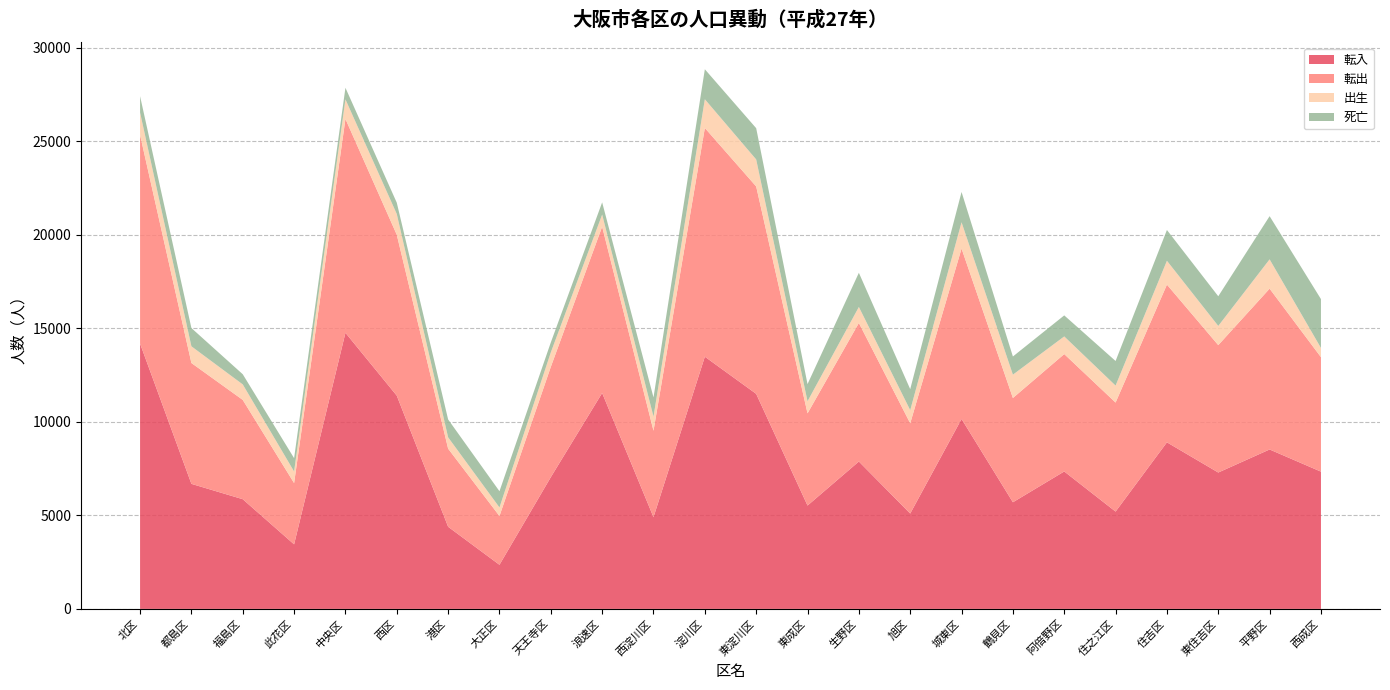

Reading left to right, list all the values displayed in this chart.

転入: 北区=14179	都島区=6683	福島区=5863	此花区=3450	中央区=14758	西区=11397	港区=4390	大正区=2357	天王寺区=7041	浪速区=11540	西淀川区=4902	淀川区=13480	東淀川区=11494	東成区=5524	生野区=7878	旭区=5097	城東区=10153	鶴見区=5699	阿倍野区=7346	住之江区=5201	住吉区=8903	東住吉区=7289	平野区=8521	西成区=7336
転出: 北区=11152	都島区=6459	福島区=5307	此花区=3275	中央区=11429	西区=8600	港区=4174	大正区=2608	天王寺区=5894	浪速区=8889	西淀川区=4620	淀川区=12225	東淀川区=11085	東成区=4927	生野区=7405	旭区=4824	城東区=9107	鶴見区=5573	阿倍野区=6274	住之江区=5827	住吉区=8429	東住吉区=6809	平野区=8595	西成区=6119
出生: 北区=1198	都島区=893	福島区=828	此花区=619	中央区=1046	西区=1109	港区=606	大正区=457	天王寺区=774	浪速区=647	西淀川区=755	淀川区=1534	東淀川区=1443	東成区=647	生野区=855	旭区=702	城東区=1404	鶴見区=1247	阿倍野区=943	住之江区=907	住吉区=1275	東住吉区=1026	平野区=1567	西成区=491
死亡: 北区=873	都島区=975	福島区=543	此花区=712	中央区=620	西区=604	港区=956	大正区=867	天王寺区=533	浪速区=653	西淀川区=1026	淀川区=1603	東淀川区=1671	東成区=916	生野区=1826	旭区=1122	城東区=1619	鶴見区=971	阿倍野区=1124	住之江区=1315	住吉区=1645	東住吉区=1586	平野区=2307	西成区=2612